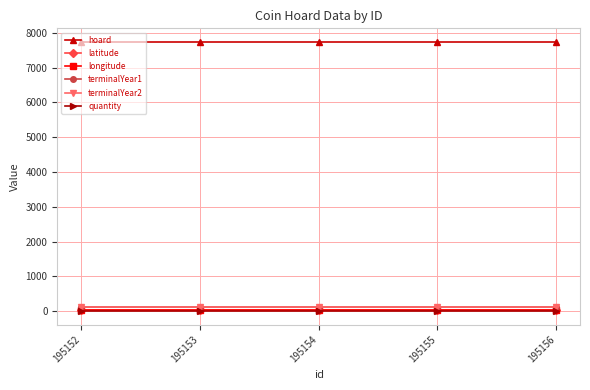

Does the chart have visible grid lines?

Yes